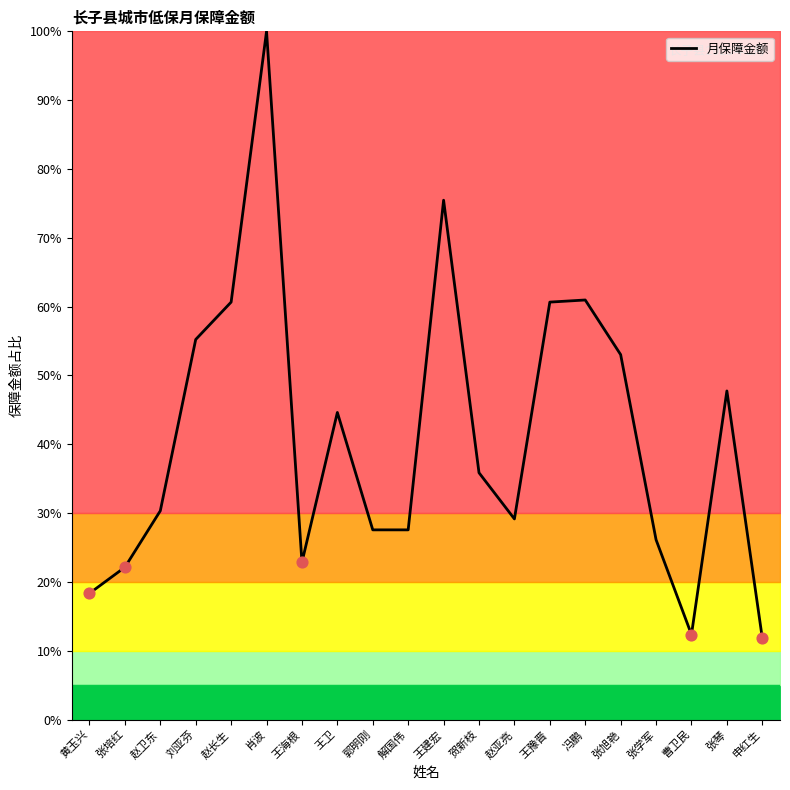

Approximately how many times larger is the value at 刘亚芬 compared to 赵卫东?

1.8